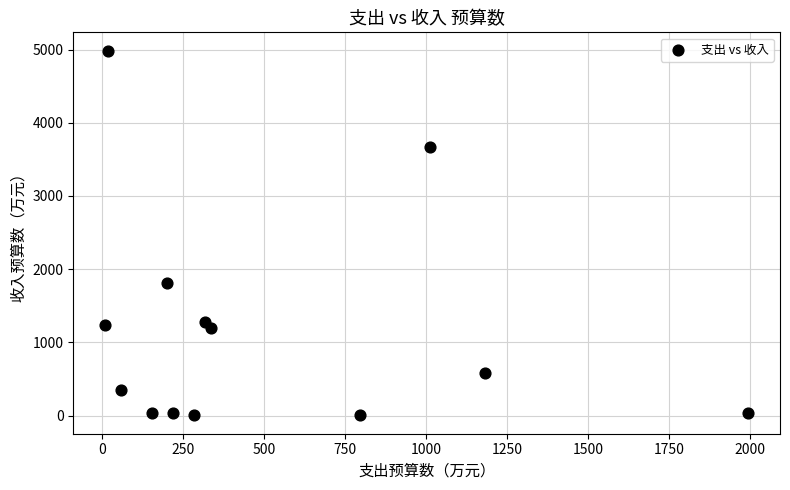

What Y value in the scatter plot is closest to 2494?

1818.4